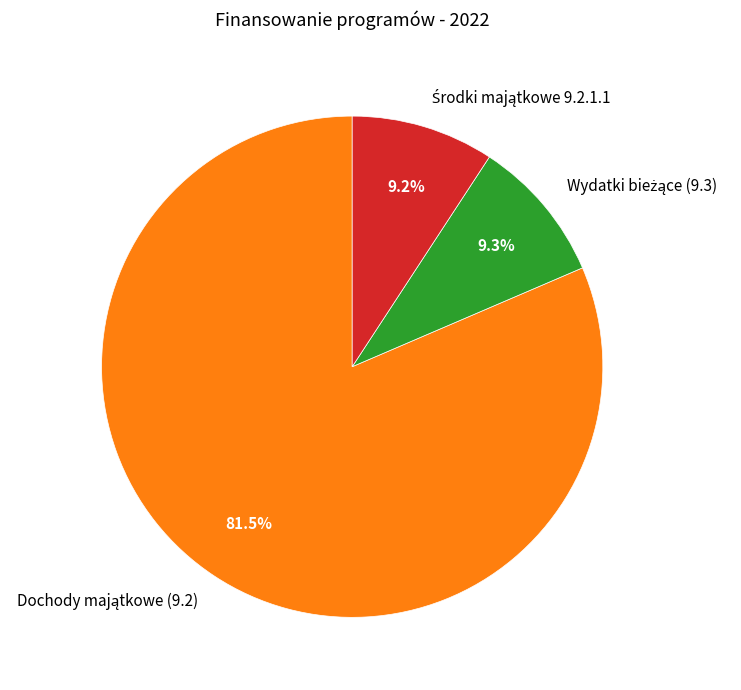

Does any single category account for the majority?

Yes